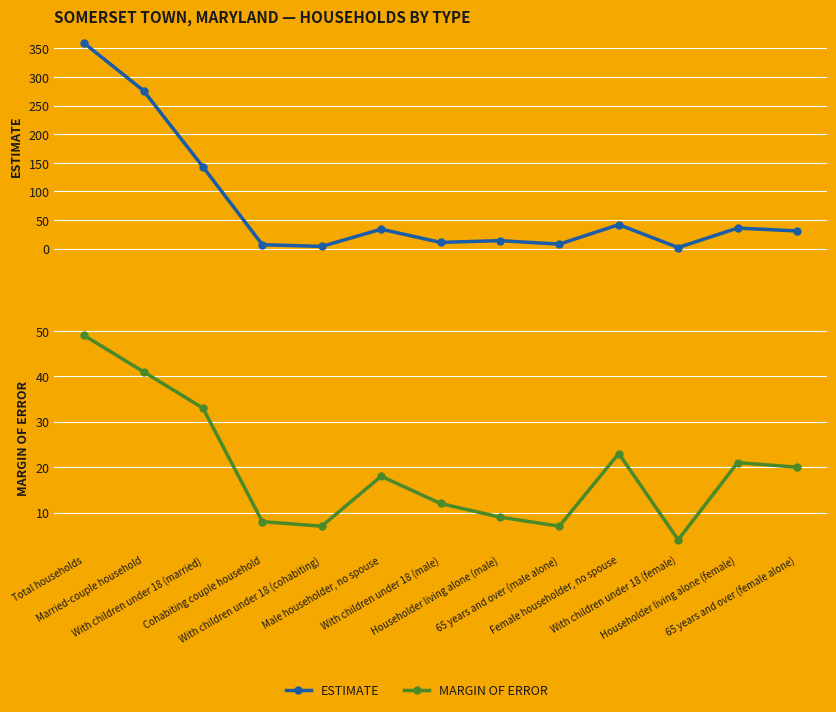

What position from the left is 65 years and over (male alone)?

9